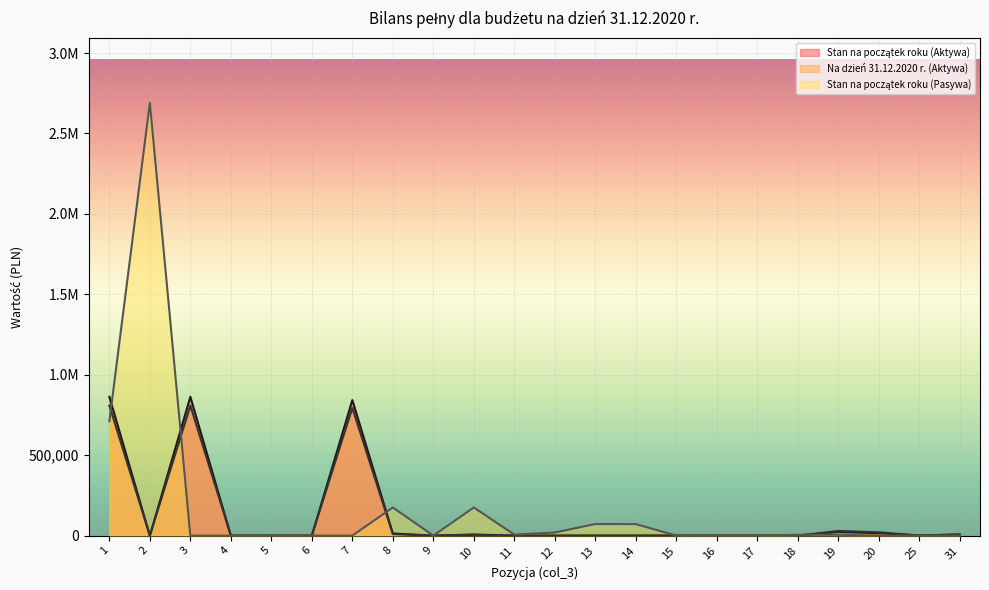

Which series has the widest spread of values?

Stan na początek roku (Pasywa)